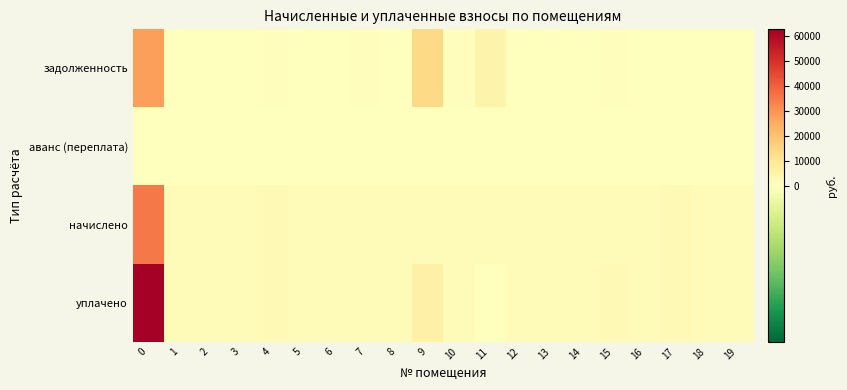

Rank the series at 11 from highest to lowest value.

задолженность, начислено, аванс (переплата), уплачено